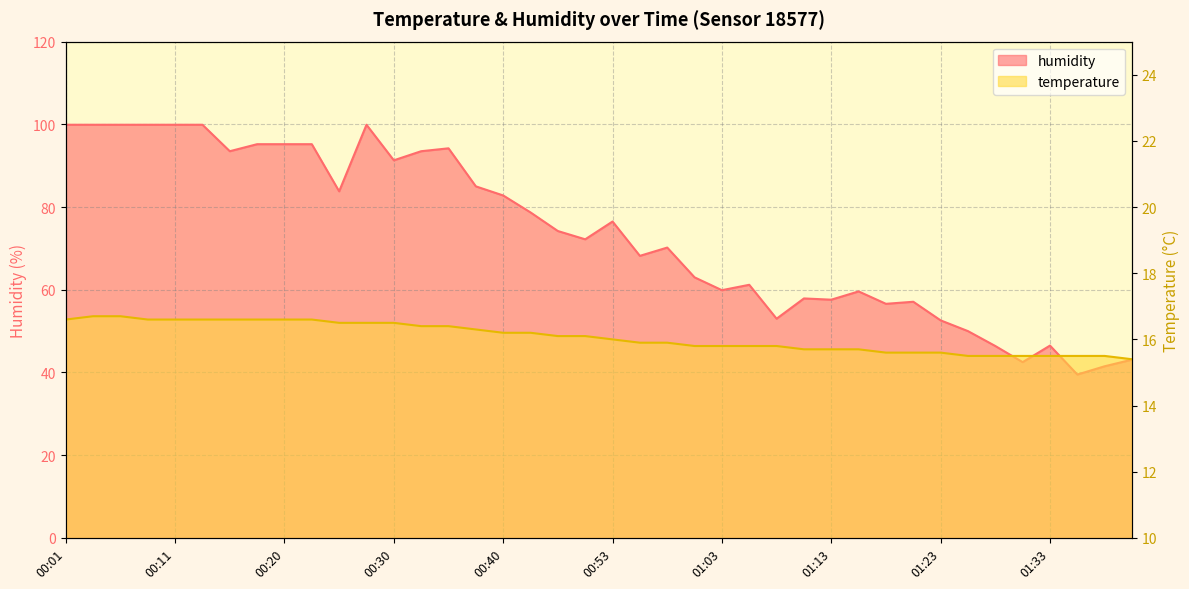

Rank the series by their average value, from highest to lowest.

humidity, temperature